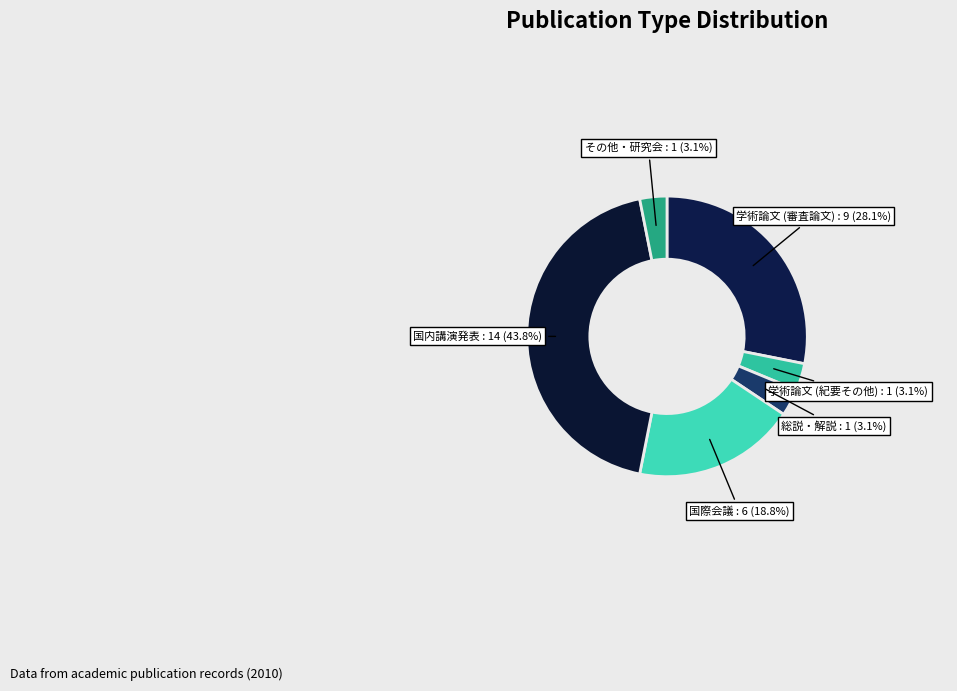

How many segments does this pie chart have?

6